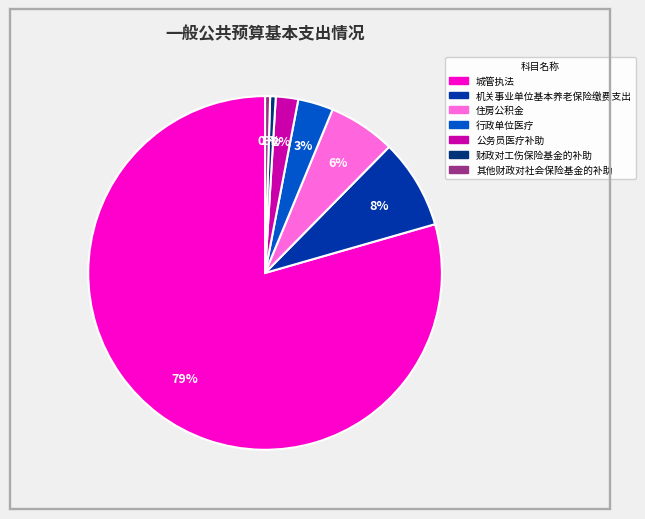

Does any single category account for the majority?

Yes